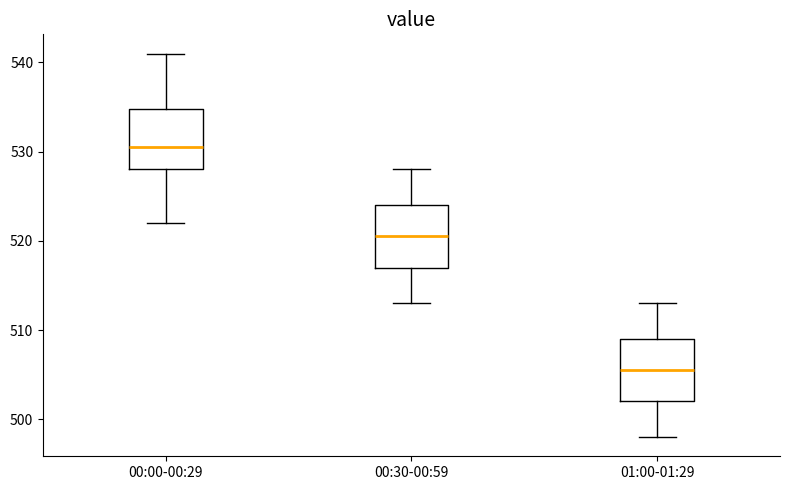

Where does the lower whisker of the box for 01:00-01:29 end on the y-axis? The values are not printed on the chart, so give them approximately, as read against the axis.

498